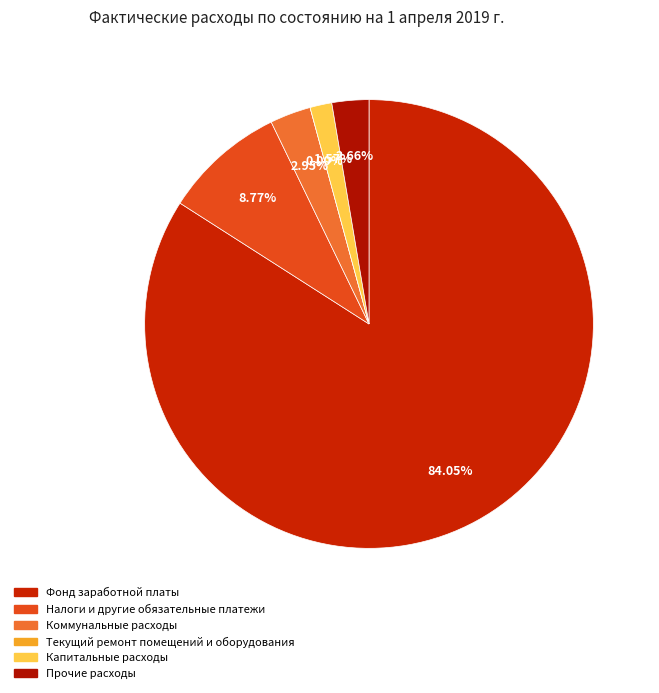

Which slice is the largest?

Фонд заработной платы